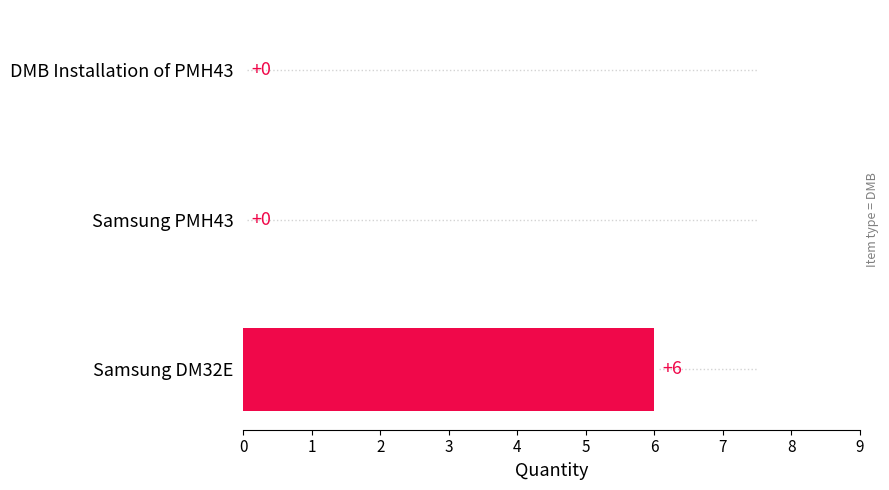

What is the sum of all values?

6